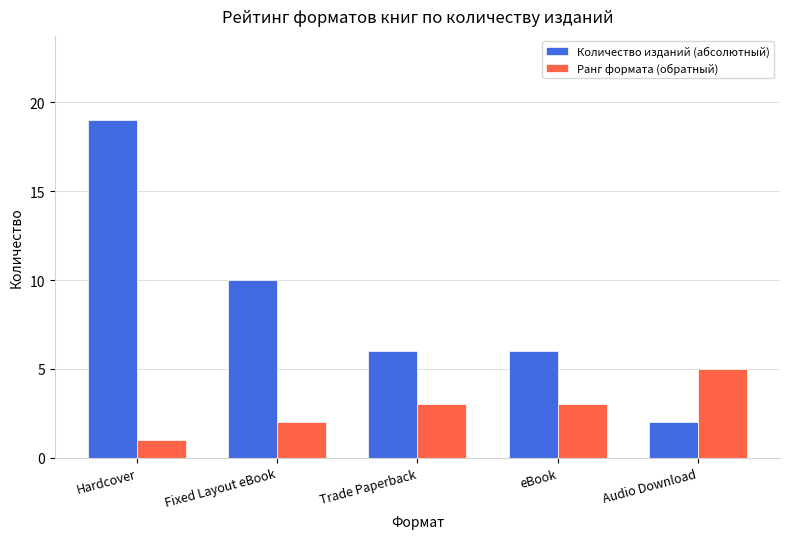

How many bars are there in each group?

2